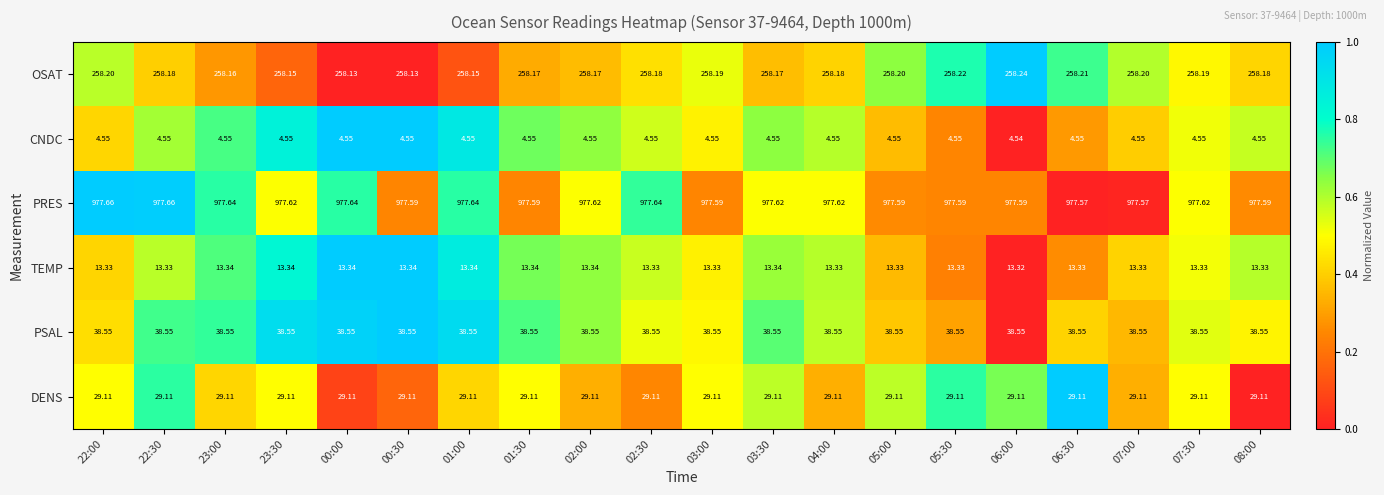

Which series has the widest spread of values?

OSAT